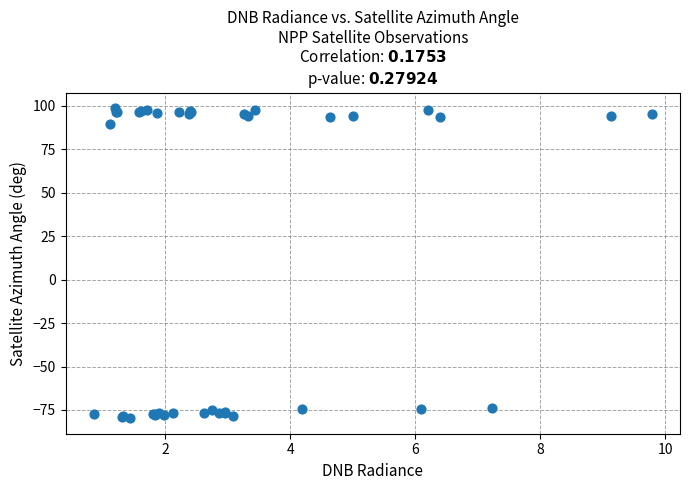

What Y value in the scatter plot is closest to 9?

89.8